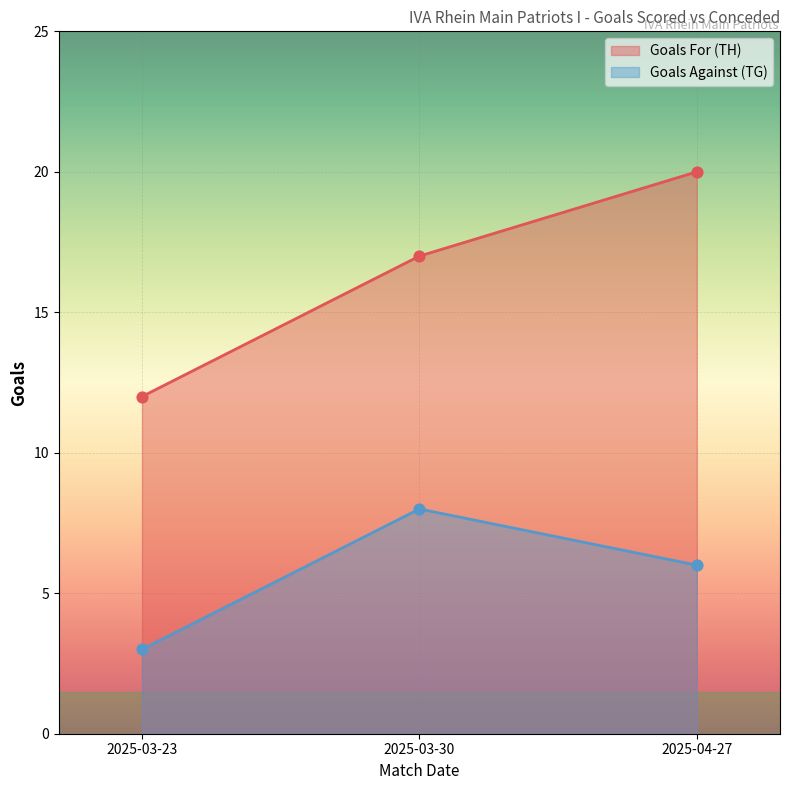

At how many categories does at least one series exceed 10?

3